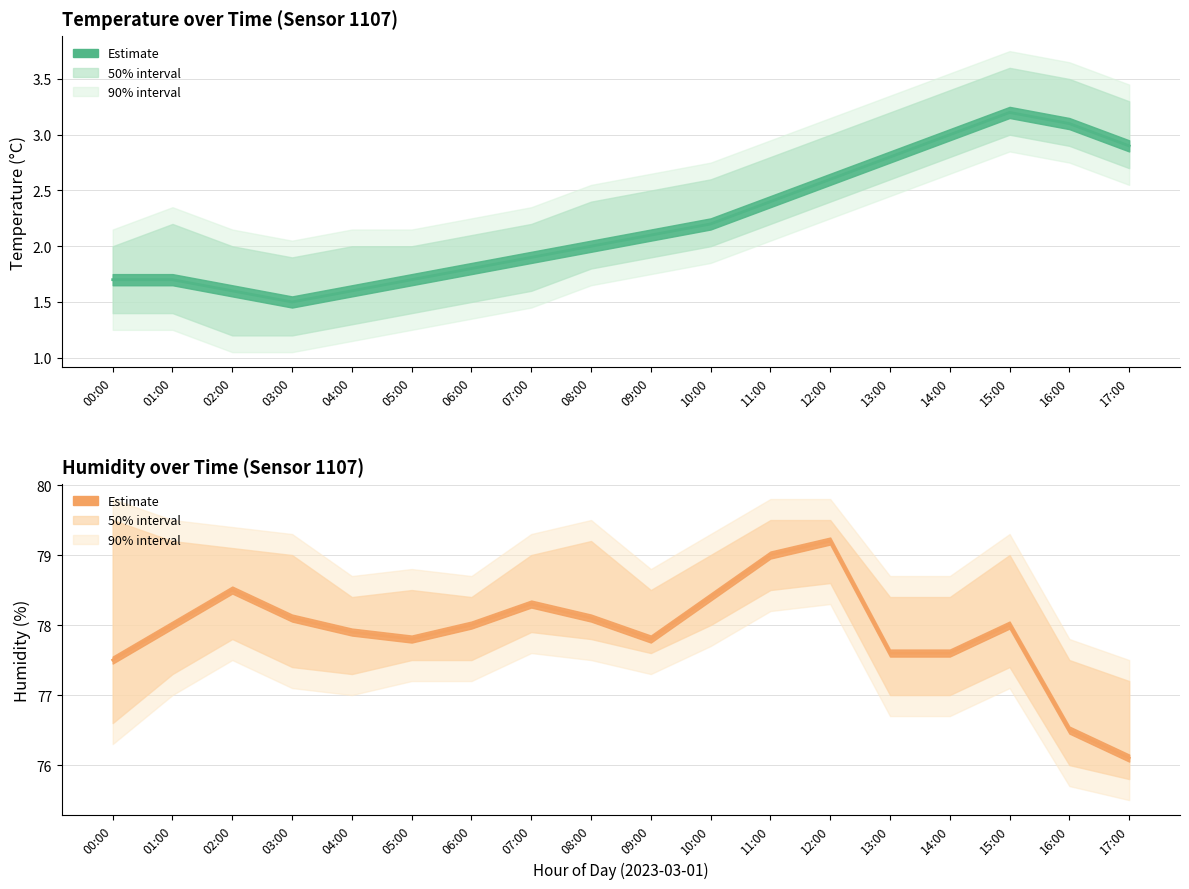

What is the difference between the values at 06:00 and 03:00?

0.1